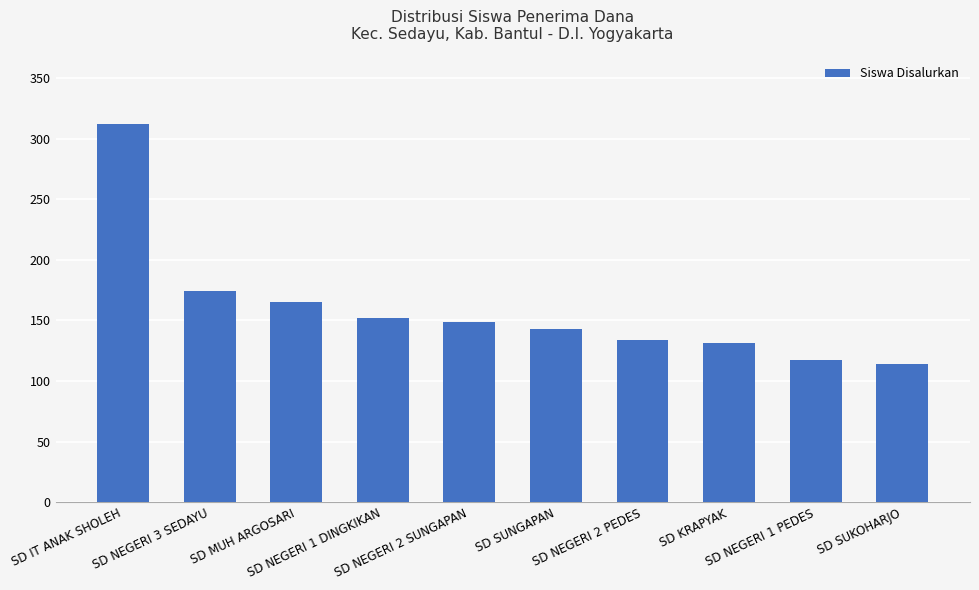

Reading left to right, transcribe all the data shown in this chart.

SD IT ANAK SHOLEH=312	SD NEGERI 3 SEDAYU=174	SD MUH ARGOSARI=165	SD NEGERI 1 DINGKIKAN=152	SD NEGERI 2 SUNGAPAN=149	SD SUNGAPAN=143	SD NEGERI 2 PEDES=134	SD KRAPYAK=131	SD NEGERI 1 PEDES=117	SD SUKOHARJO=114